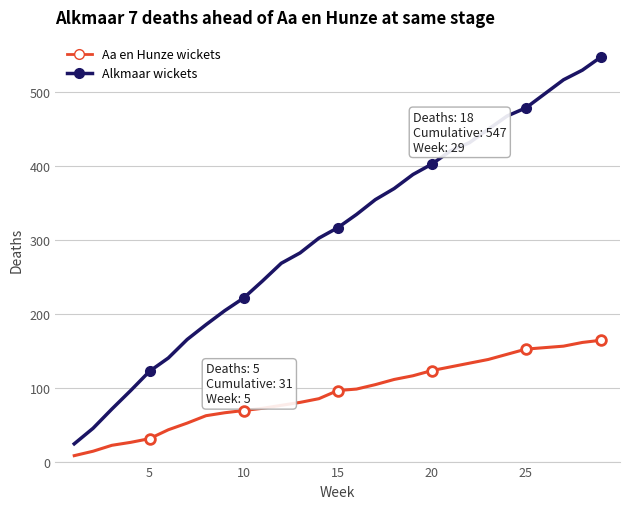

Is this an area chart (filled region under the line)?

No